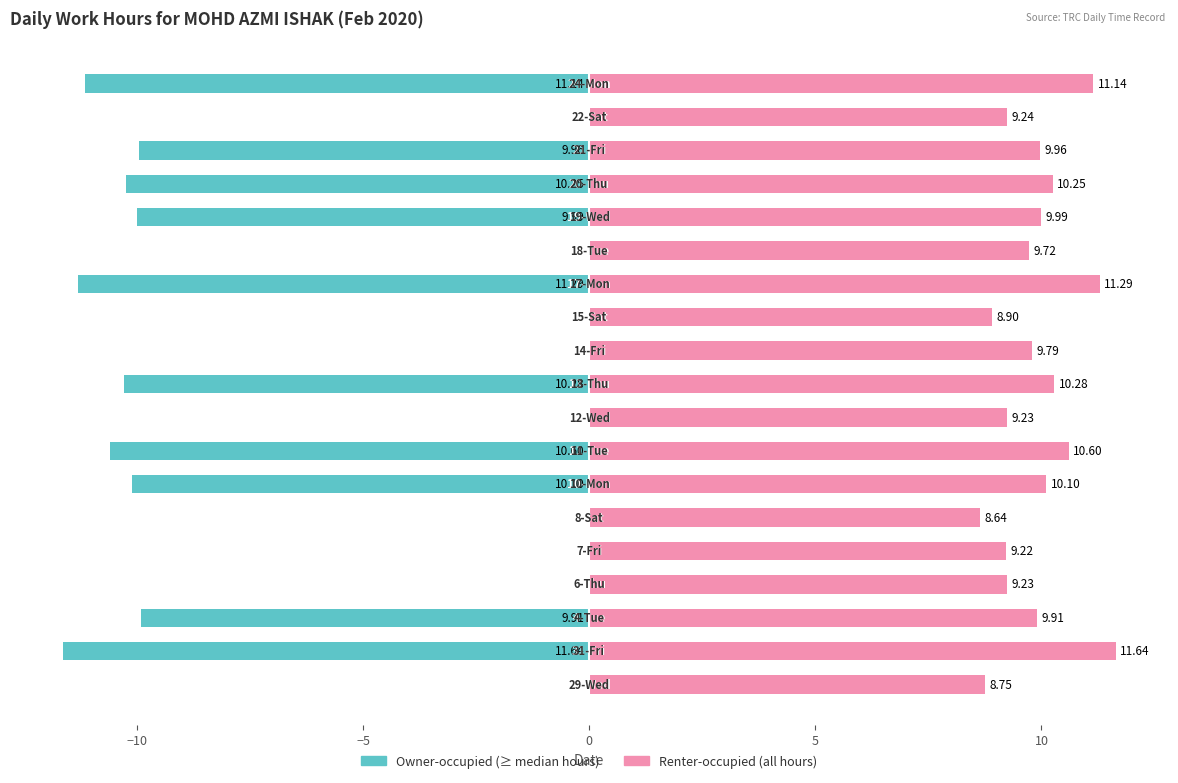

What is the difference between the highest and lowest values at 8?

9.2